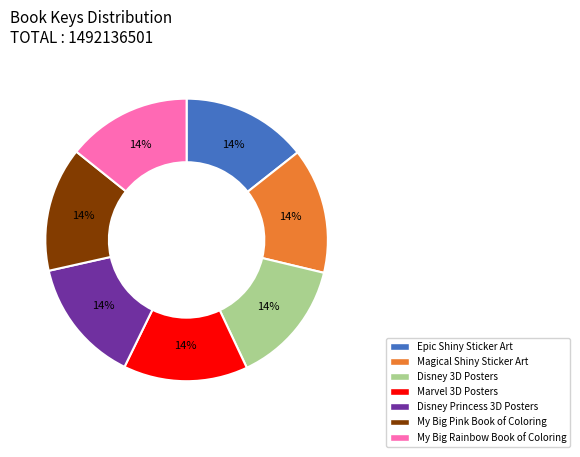

Do My Big Pink Book of Coloring and Disney Princess 3D Posters together represent more than half of the pie?

No